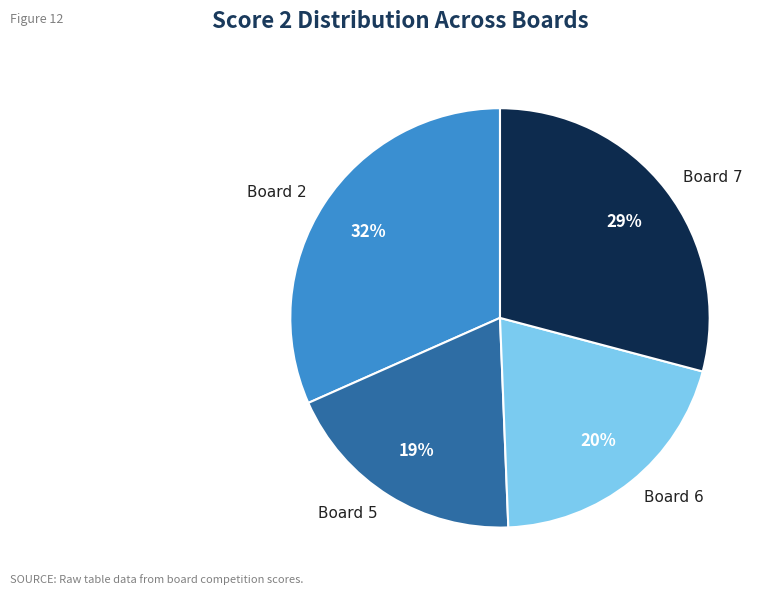

True or false: Board 6 accounts for 32% of the total.

False